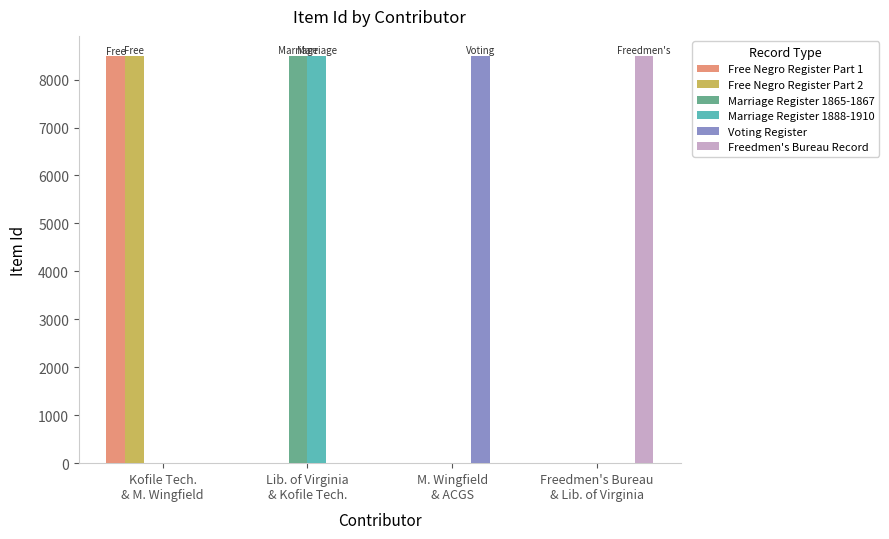

How many data points in Freedmen's Bureau Record are above 0?

1